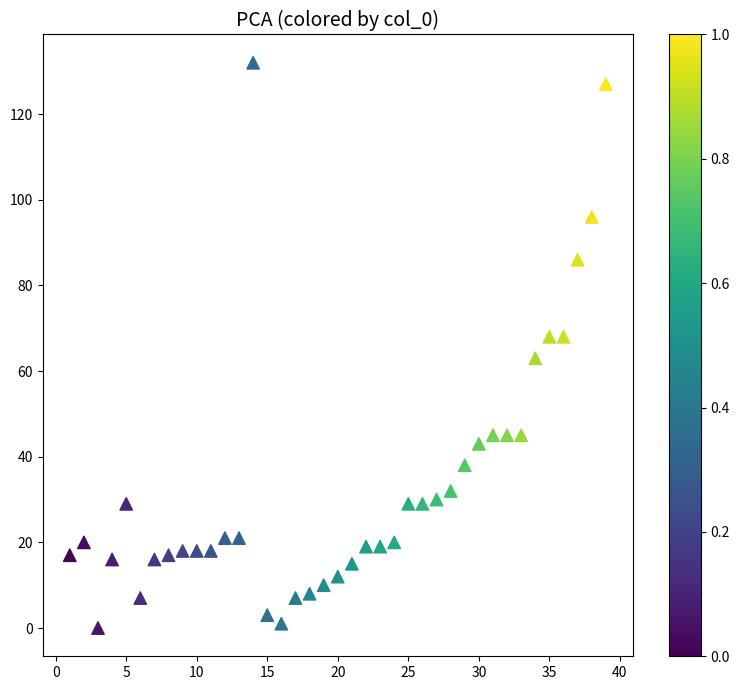

What is the range of X values (max minus min)?

38